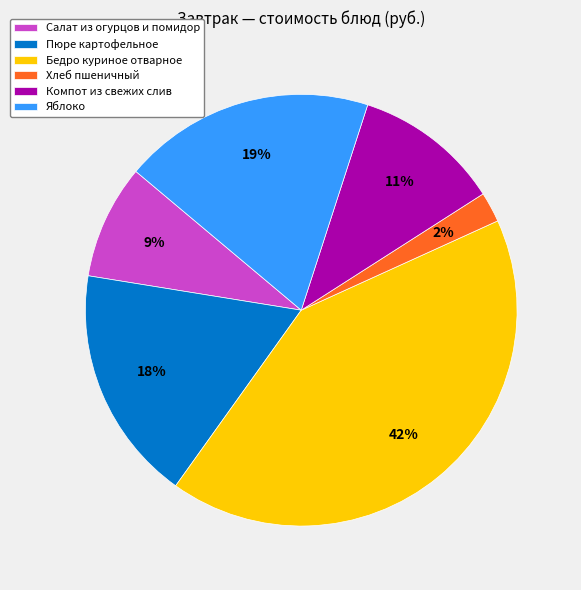

True or false: Яблоко accounts for 12% of the total.

False